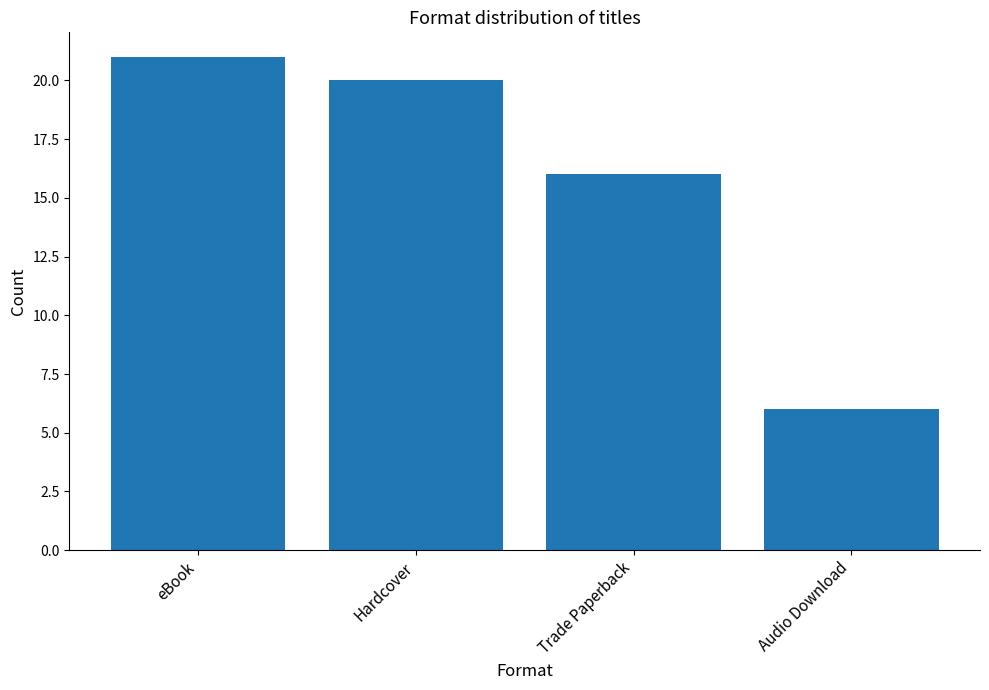

What is the value of the 4th bar from the left?

6